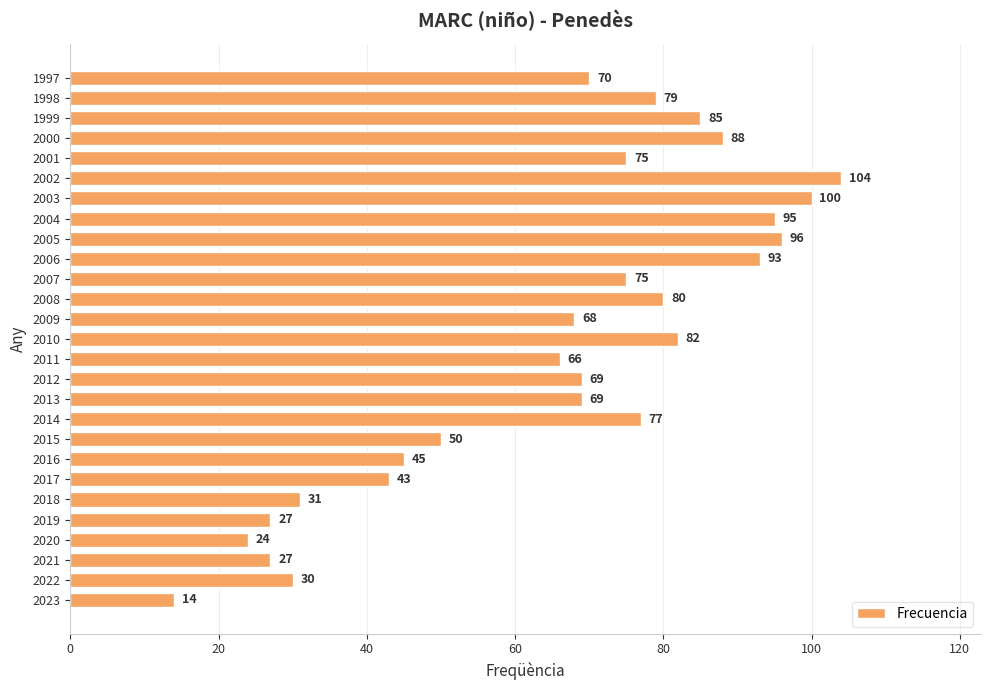

The chart shows a value of 111 at 2009. True or false?

False